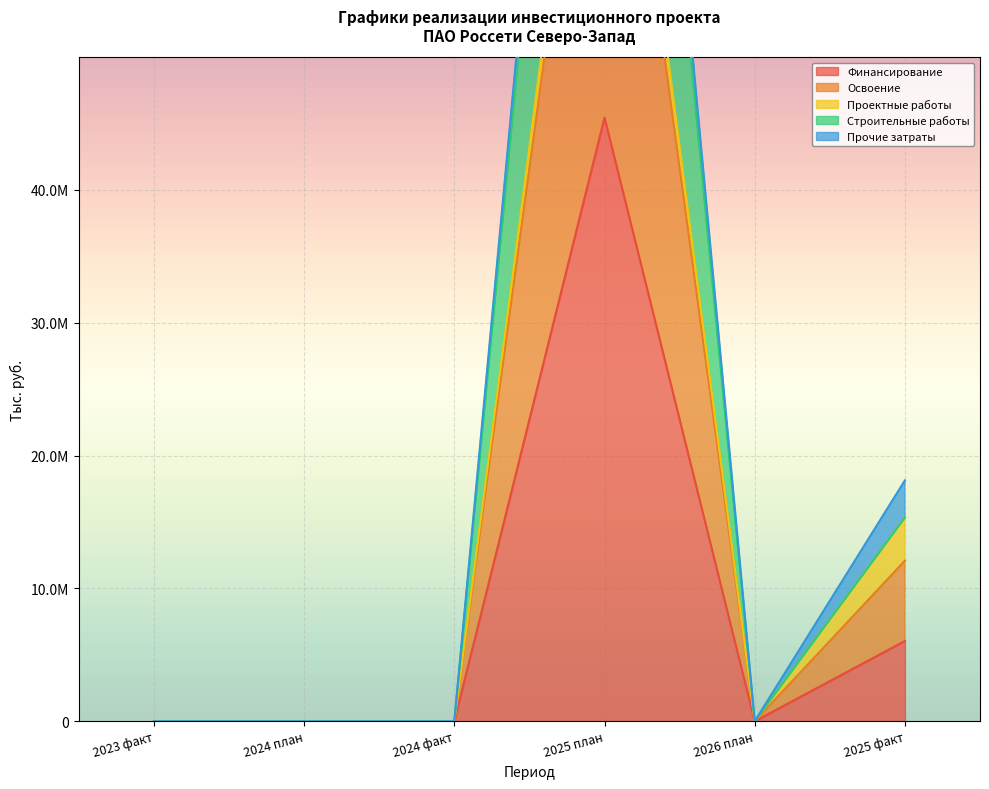

True or false: Освоение and Финансирование cross at least once.

False